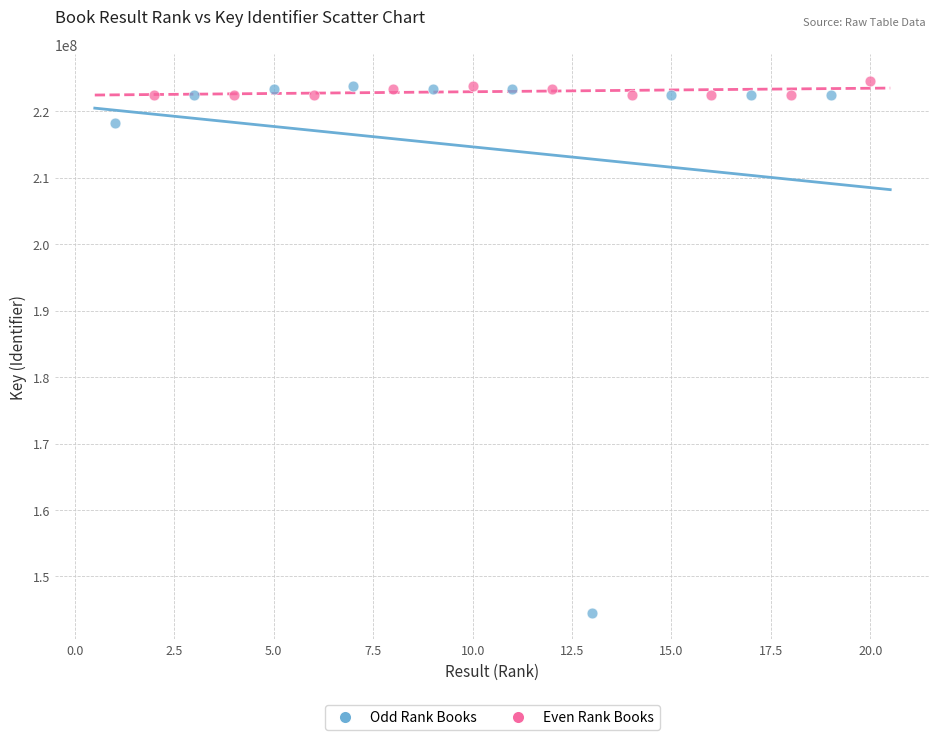

Which series contains the lowest Y value?

Odd Rank Books